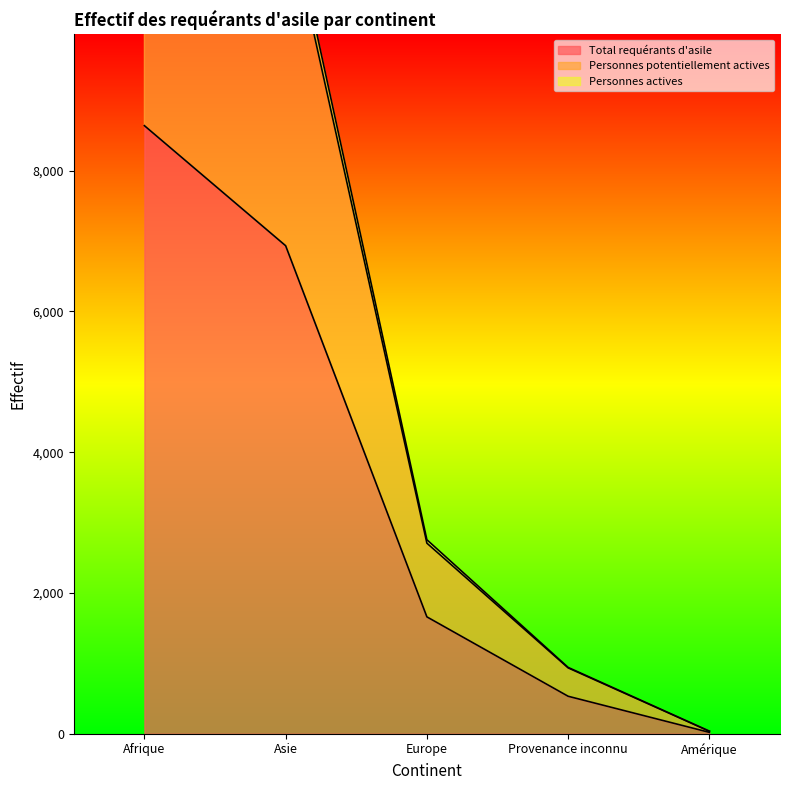

True or false: Total requérants d'asile has a value of 9499 at Asie.

False